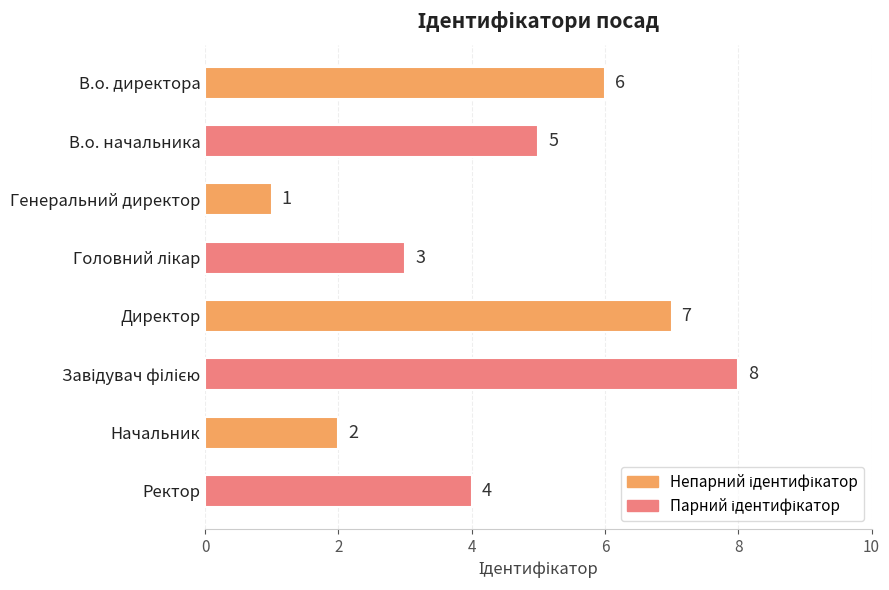

True or false: the data shows 4 at Ректор.

True